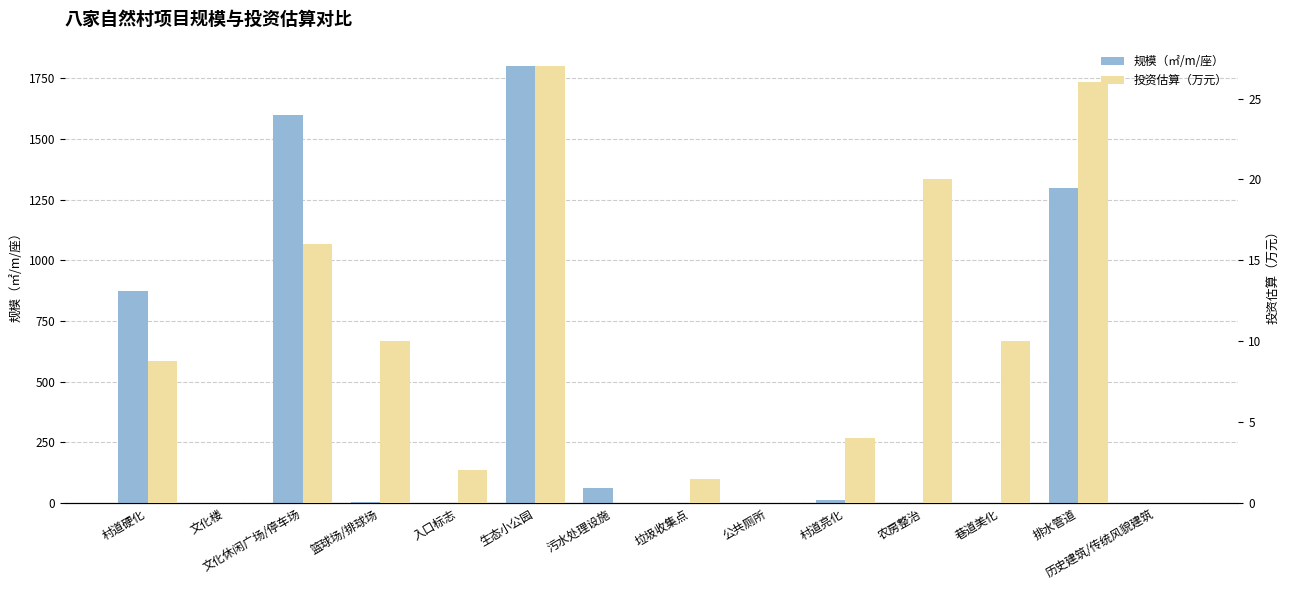

At which category does the chart reach its peak across all series?

生态小公园